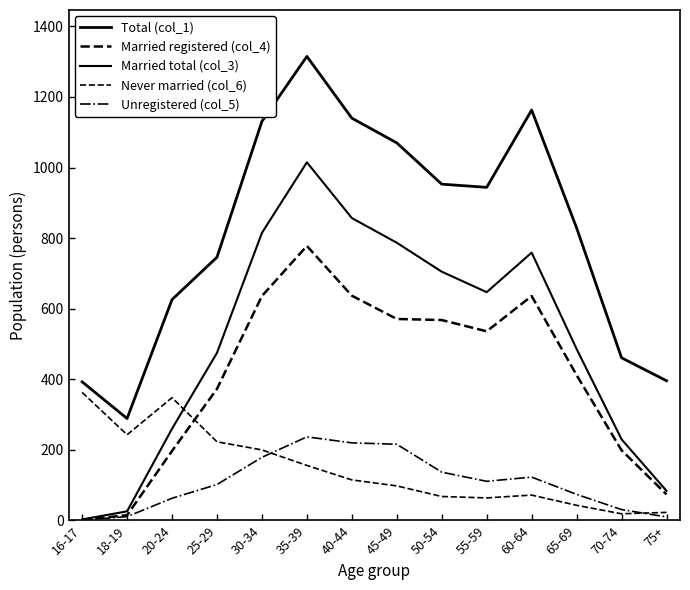

At how many categories does at least one series exceed 144?

14